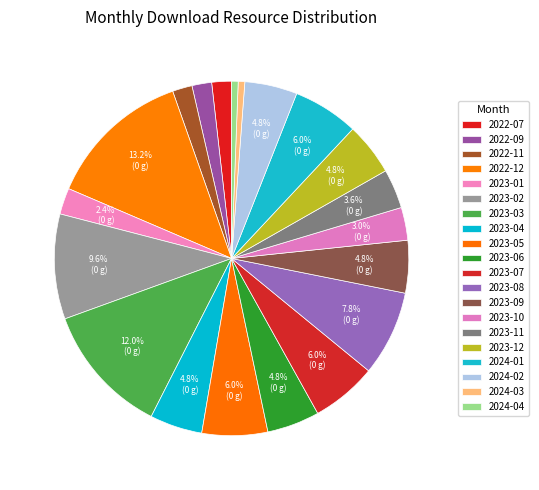

How many slices are in this pie chart?

20